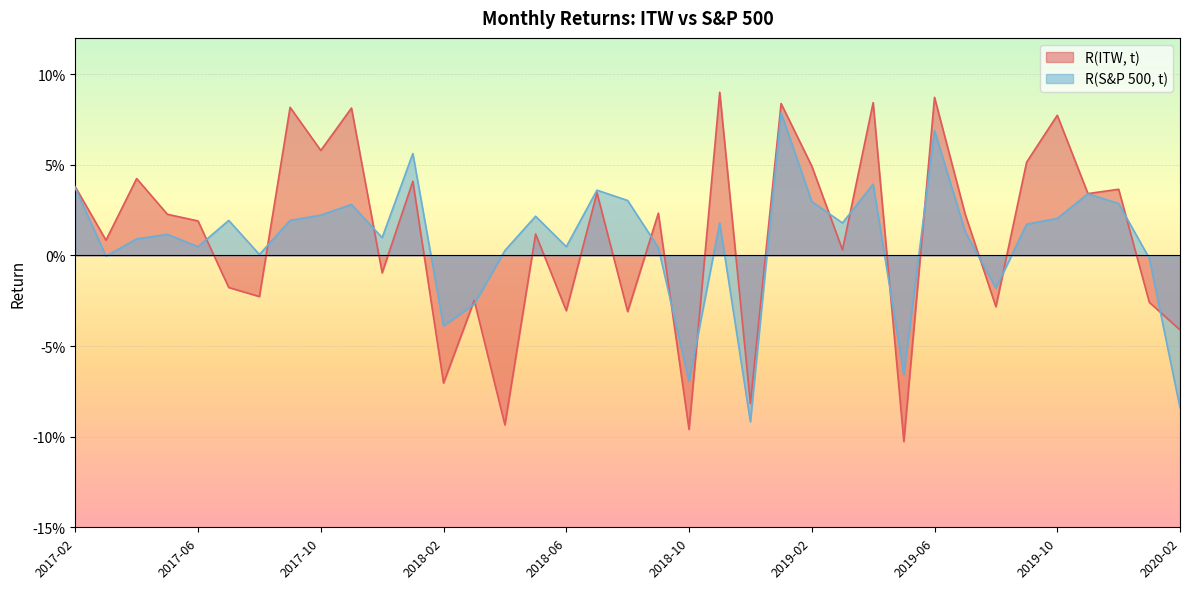

List the labels in order of R(ITW, t) value, smallest first.

2019-05, 2018-10, 2018-04, 2018-12, 2018-02, 2020-02, 2018-08, 2018-06, 2019-08, 2020-01, 2018-03, 2017-08, 2017-07, 2017-12, 2019-03, 2017-03, 2018-05, 2017-06, 2017-05, 2019-07, 2018-09, 2019-11, 2018-07, 2019-12, 2017-02, 2018-01, 2017-04, 2019-02, 2019-09, 2017-10, 2019-10, 2017-11, 2017-09, 2019-01, 2019-04, 2019-06, 2018-11